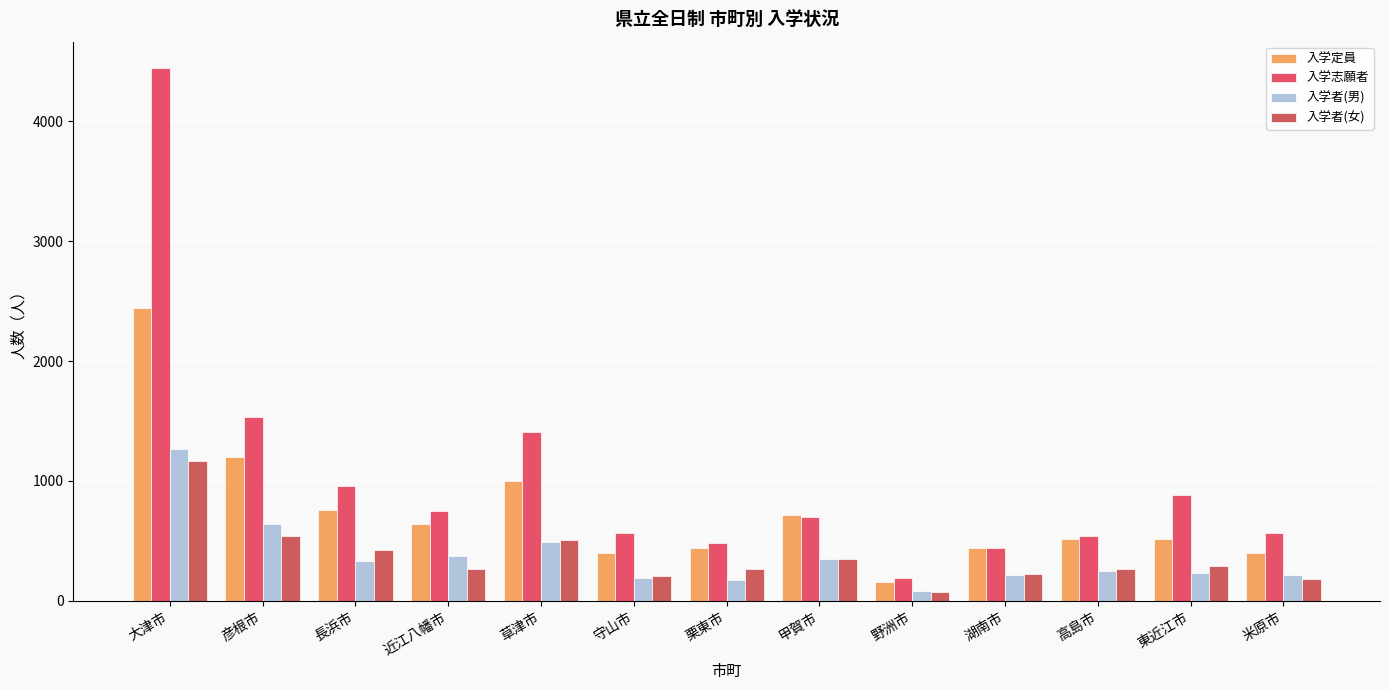

Which series has the largest total across all categories?

入学志願者